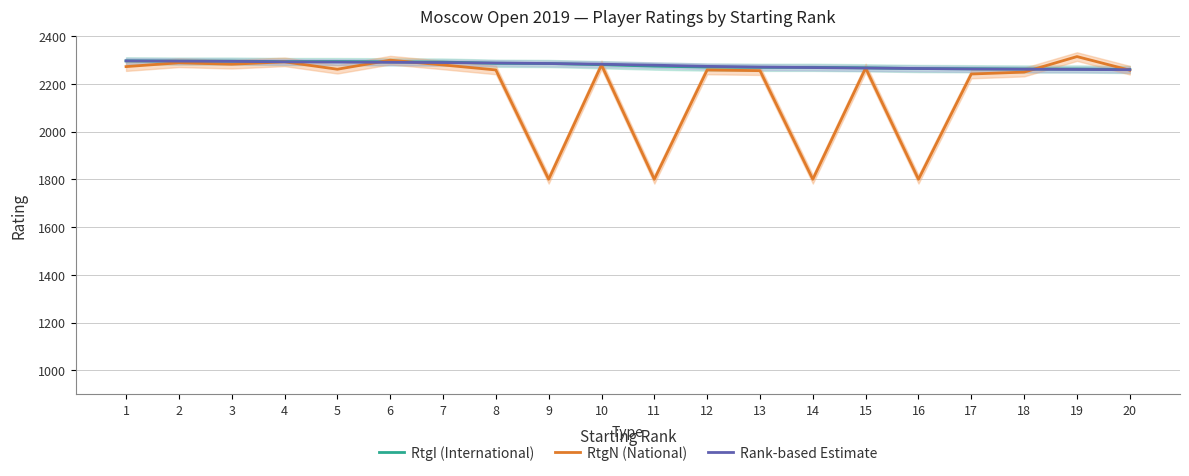

How many intersections are there between Rank-based Estimate and RtgN (National)?

4